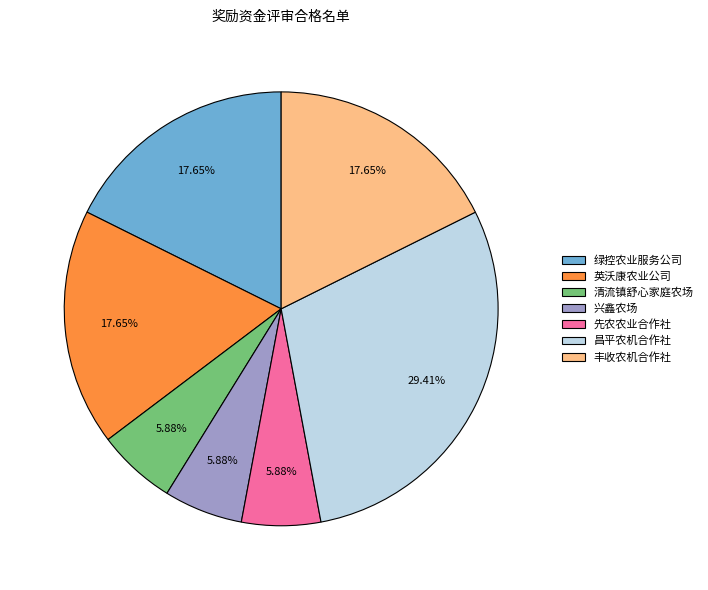

Is there a majority slice in this chart?

No